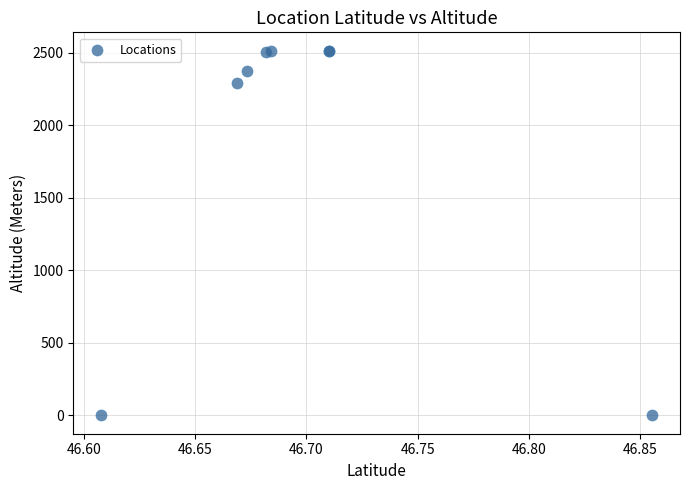

What Y value in the scatter plot is closest to 1258?

2291